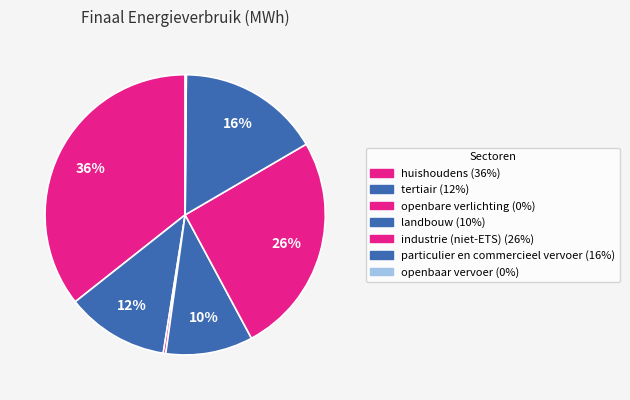

Is the sum of huishoudens and openbaar vervoer greater than half?

No